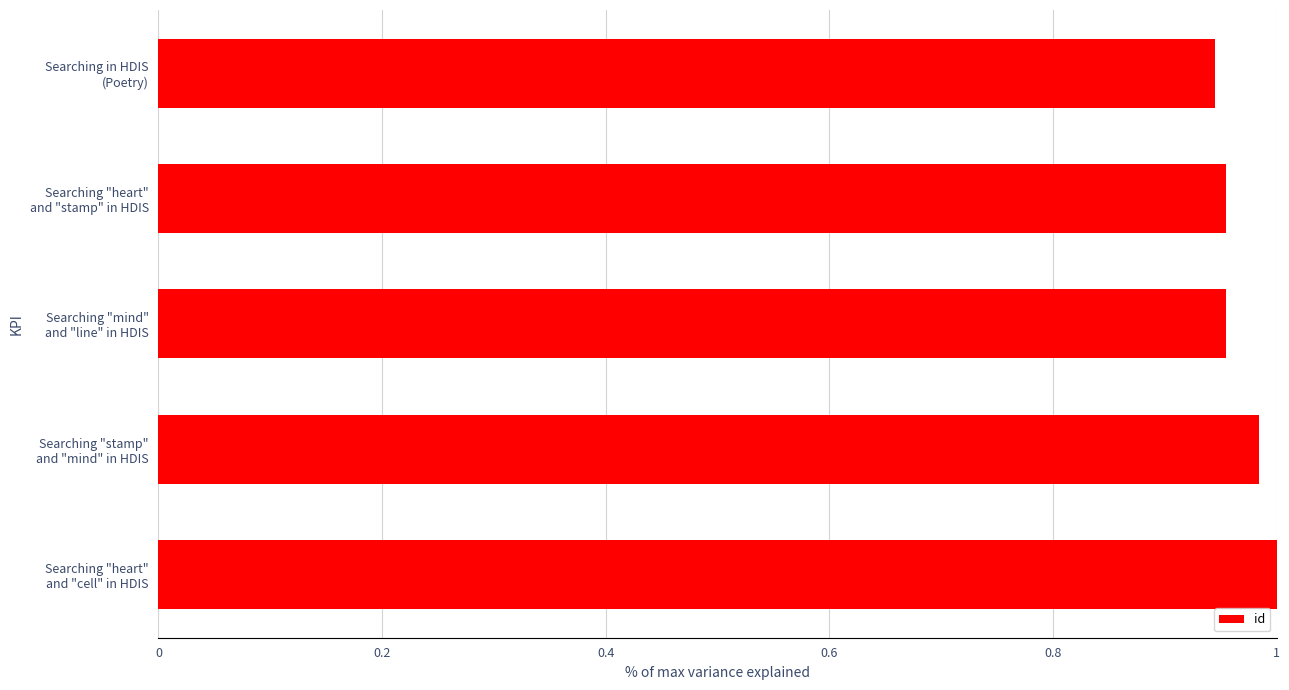

How many series are shown in this chart?

1